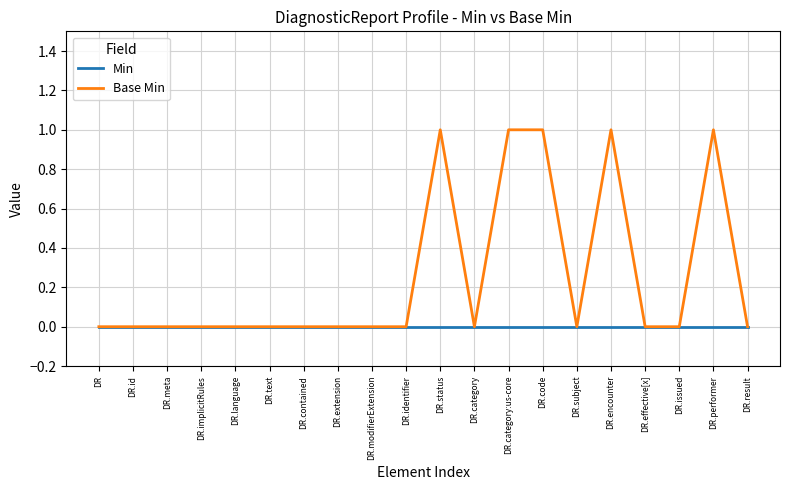

Which series has the widest spread of values?

Base Min